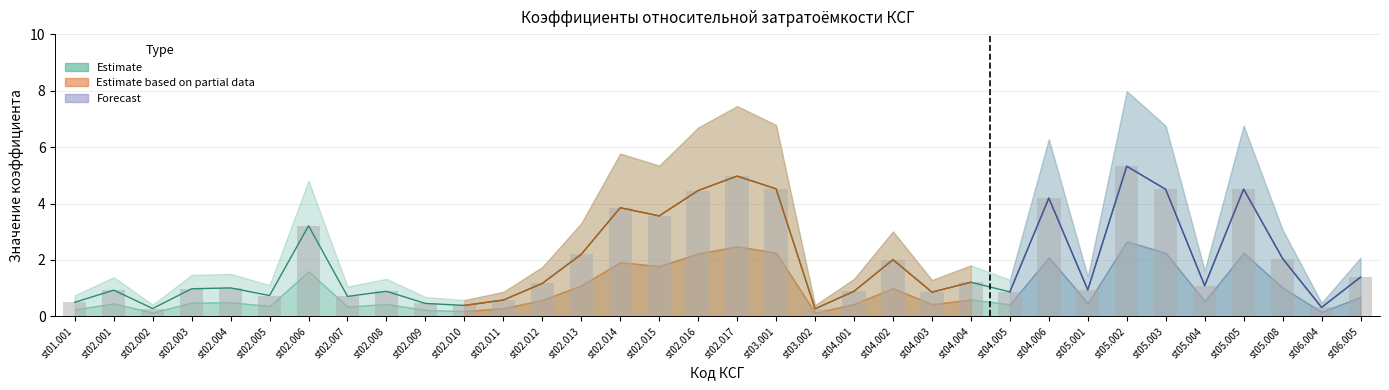

Rank the categories by Estimate value from highest to lowest.

st05.002, st02.017, st03.001, st05.005, st05.003, st02.016, st04.006, st02.014, st02.015, st02.006, st02.013, st05.008, st04.002, st06.005, st04.004, st02.012, st05.004, st02.004, st02.003, st05.001, st02.001, st02.008, st04.001, st04.005, st04.003, st02.005, st02.007, st02.011, st01.001, st02.009, st02.010, st06.004, st02.002, st03.002